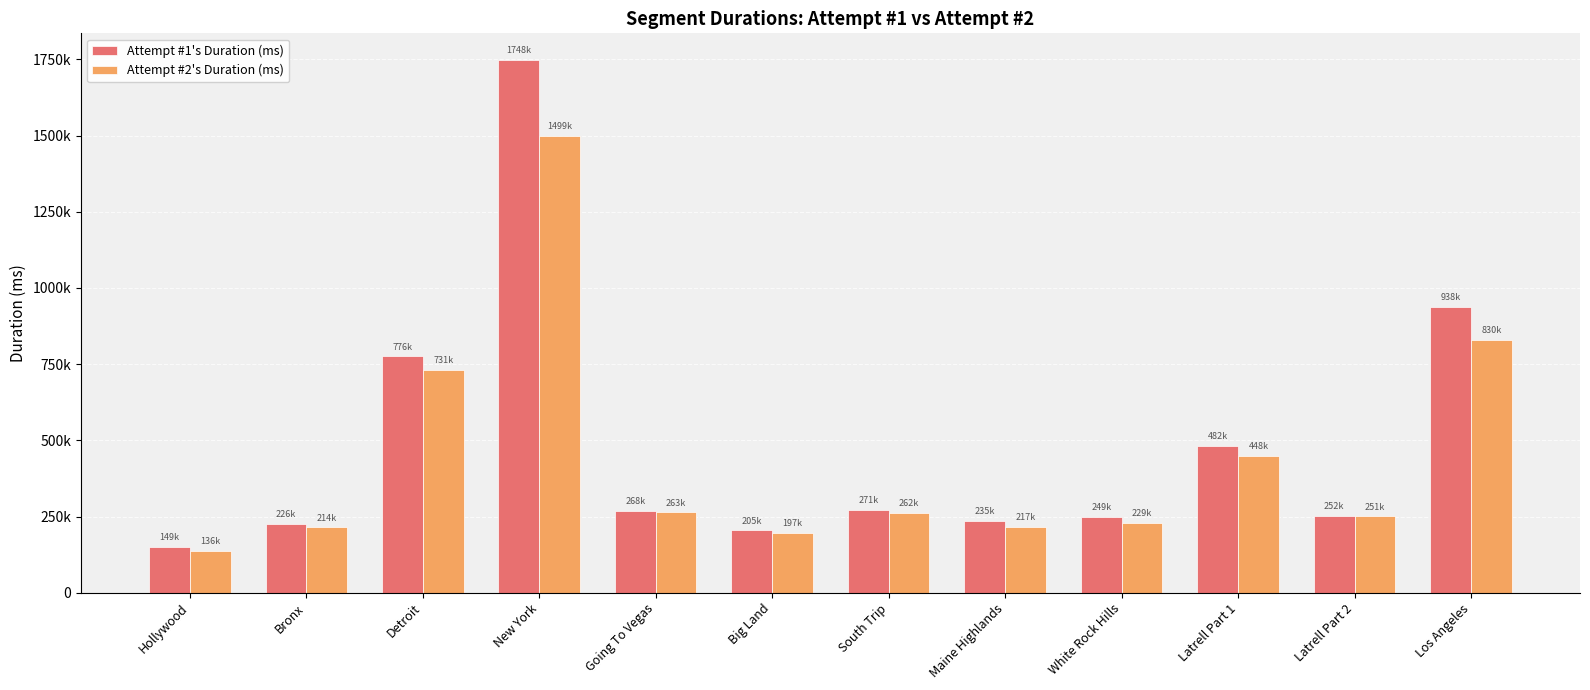

Is the value of Attempt #2's Duration (ms) at Los Angeles greater than the value of Attempt #1's Duration (ms) at Los Angeles?

No